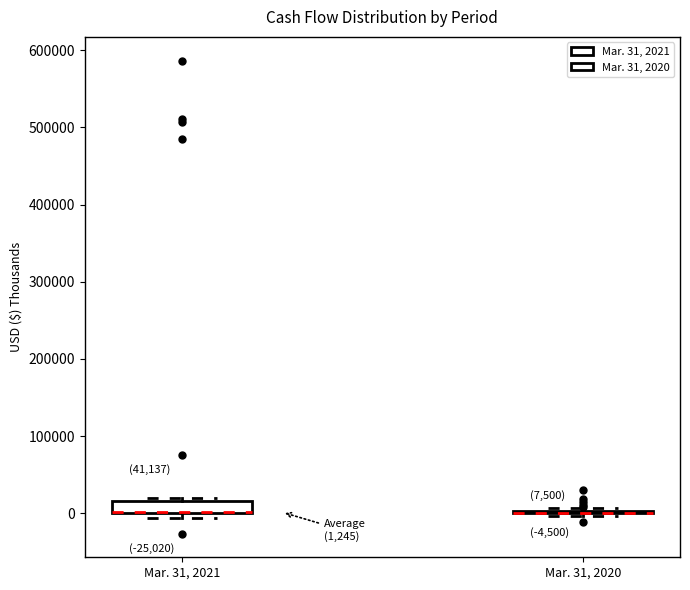

Comparing the boxes themselves (not the whiskers), which one is the tallest?

Mar. 31, 2021